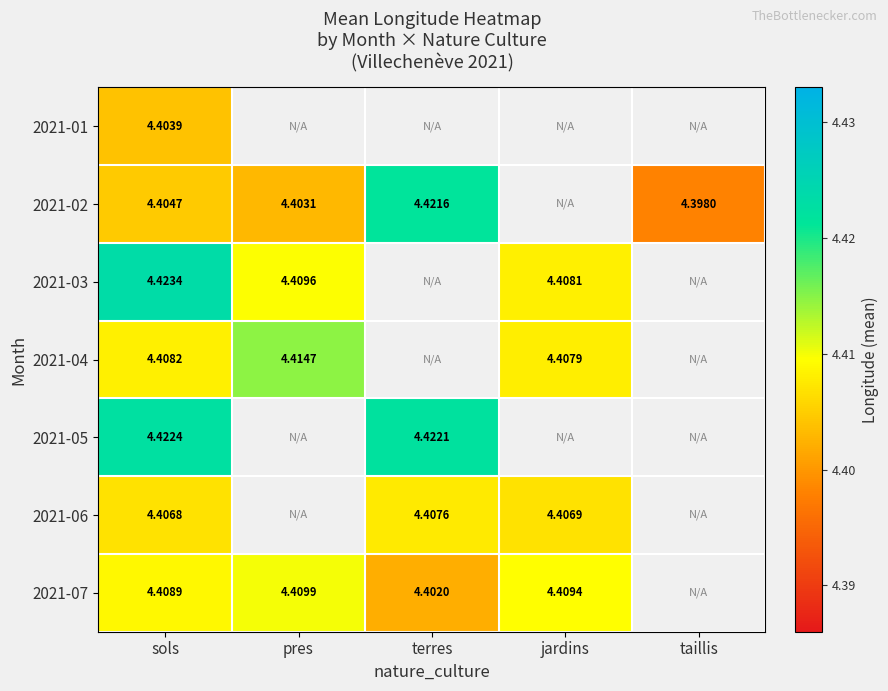

The 2021-07 series shows 4.4 at pres. True or false?

True